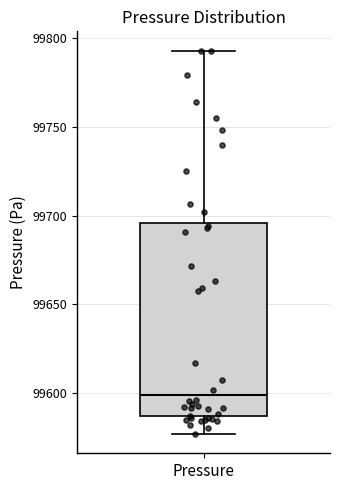

Where does the lower whisker of the box for Pressure end on the y-axis? The values are not printed on the chart, so give them approximately, as read against the axis.

99575